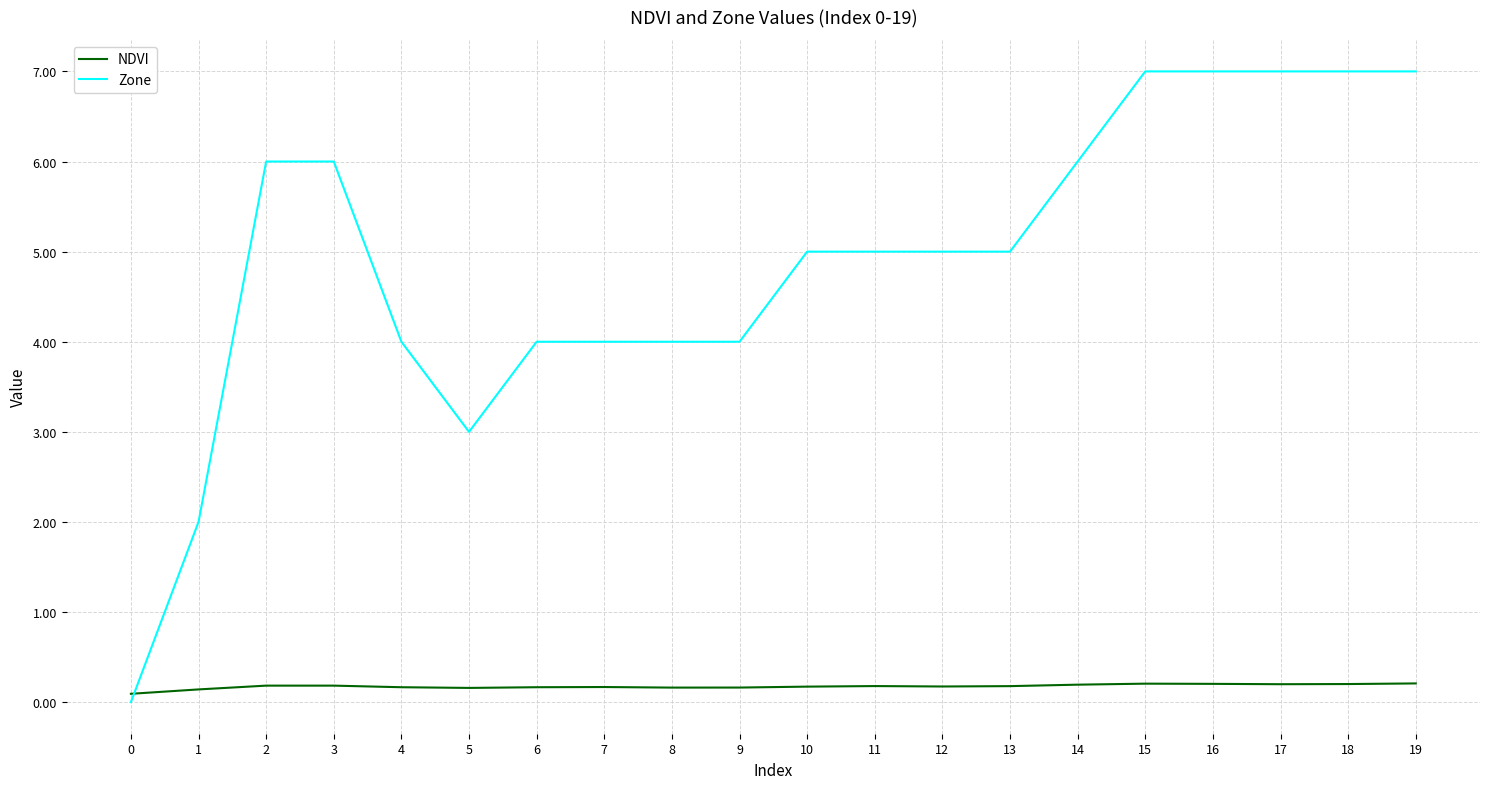

How many lines are shown in the chart?

2